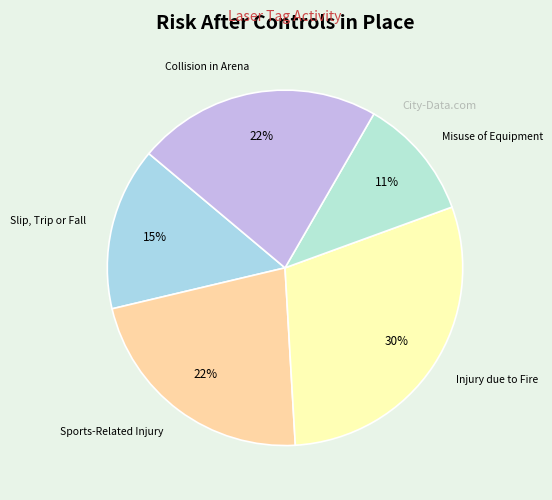

The Misuse of Equipment slice represents 11% of the pie. True or false?

True